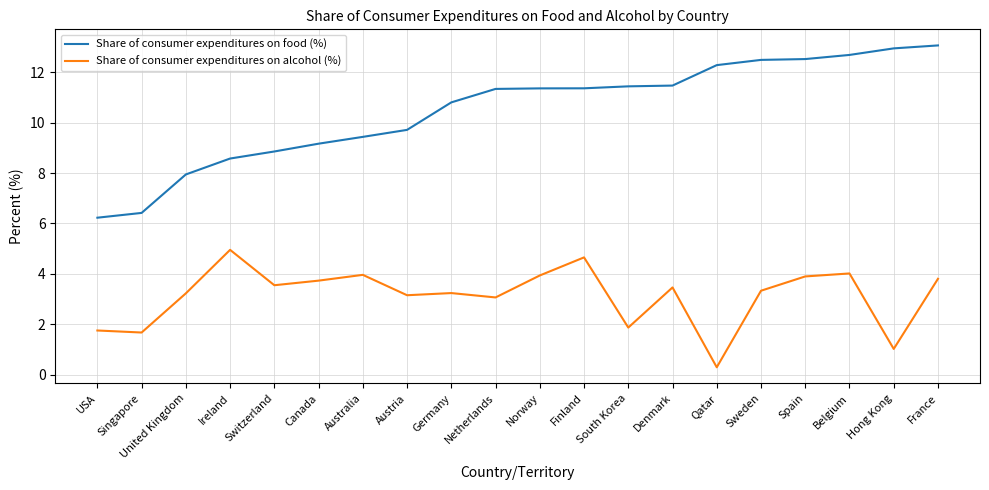

What is the minimum value shown in the chart?

0.3